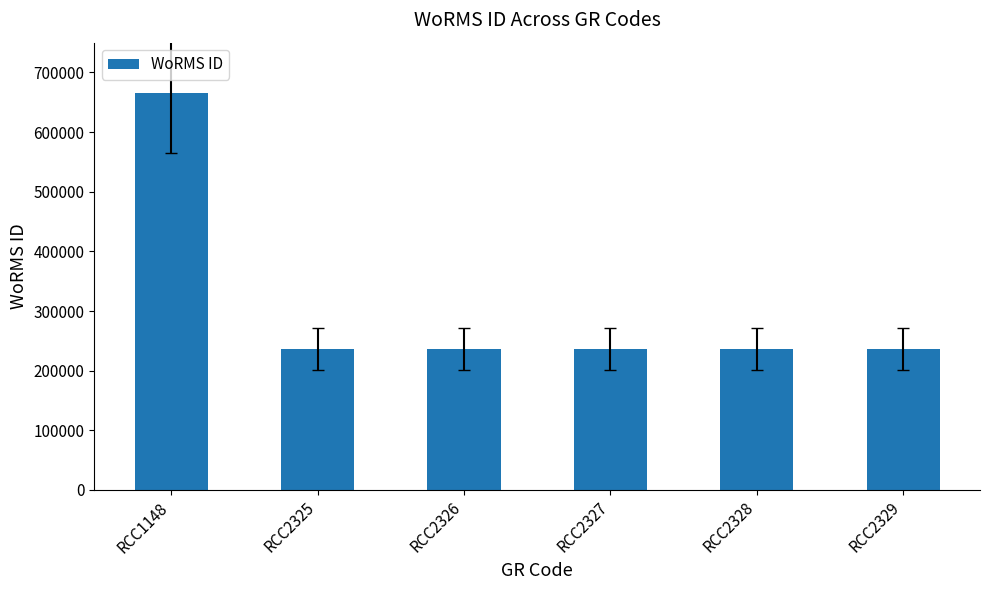

Count the number of data series in this chart.

1